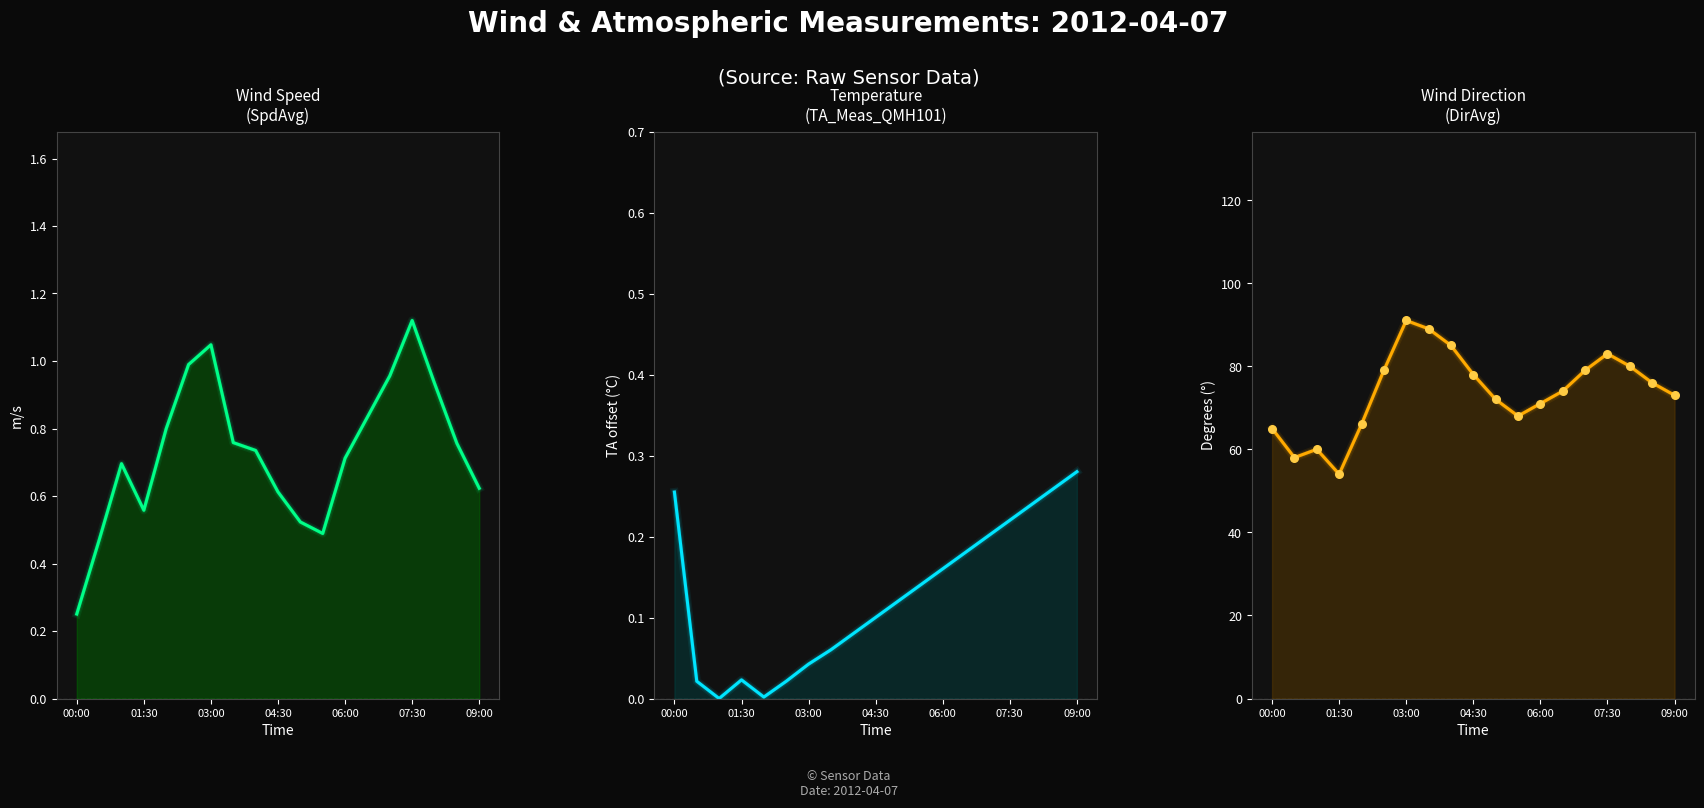

Which series has the largest Y range (max minus min)?

DirAvg